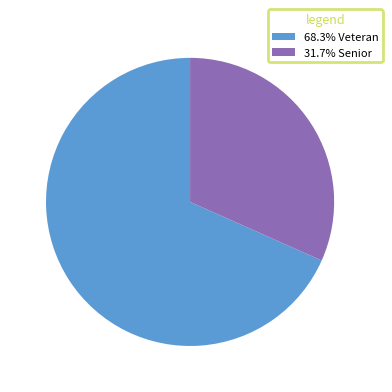

Is there a majority slice in this chart?

Yes